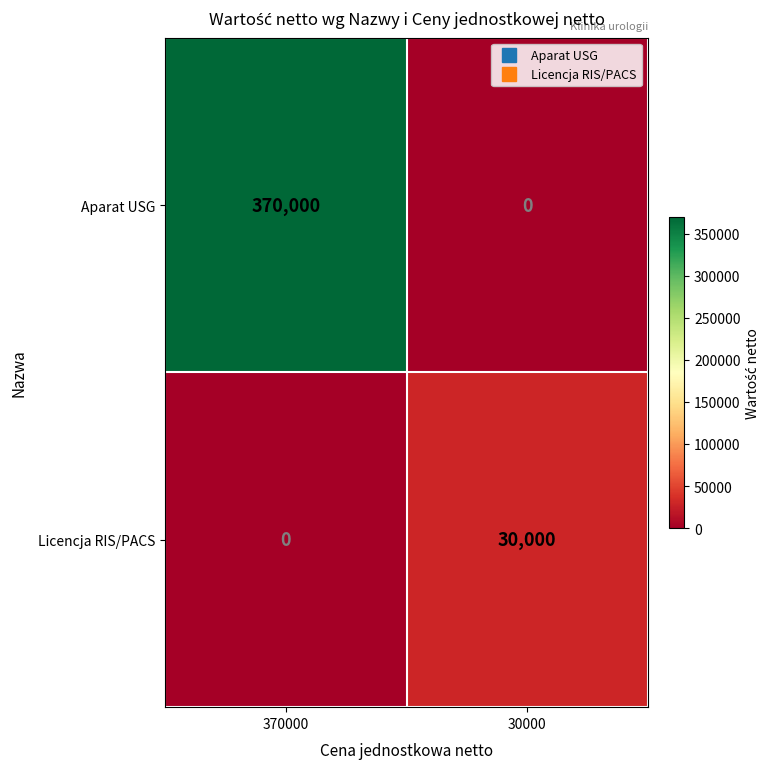

At 370000, list the series in order from largest to smallest.

Aparat USG, Licencja RIS/PACS